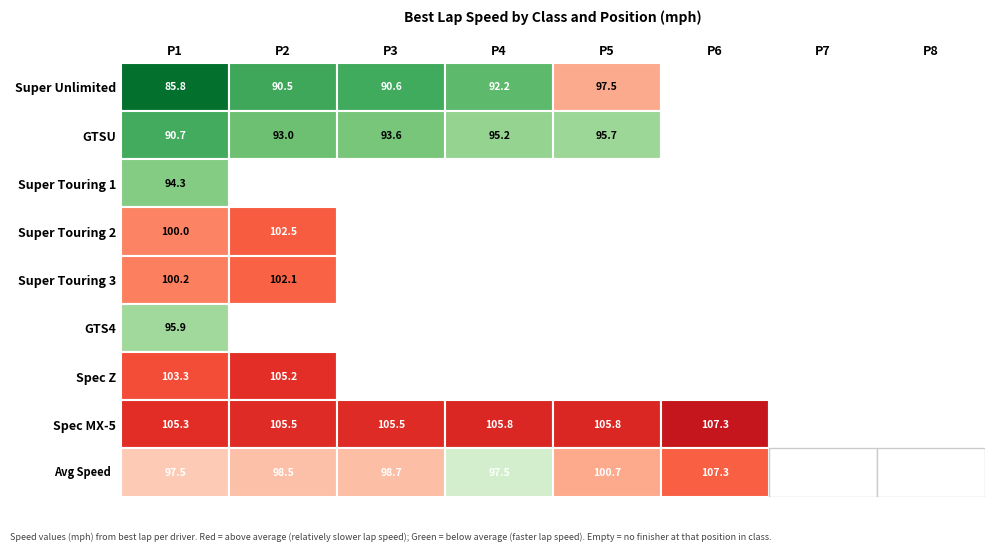

True or false: Team Frankenvette has a value of 58.6 at 0.

False